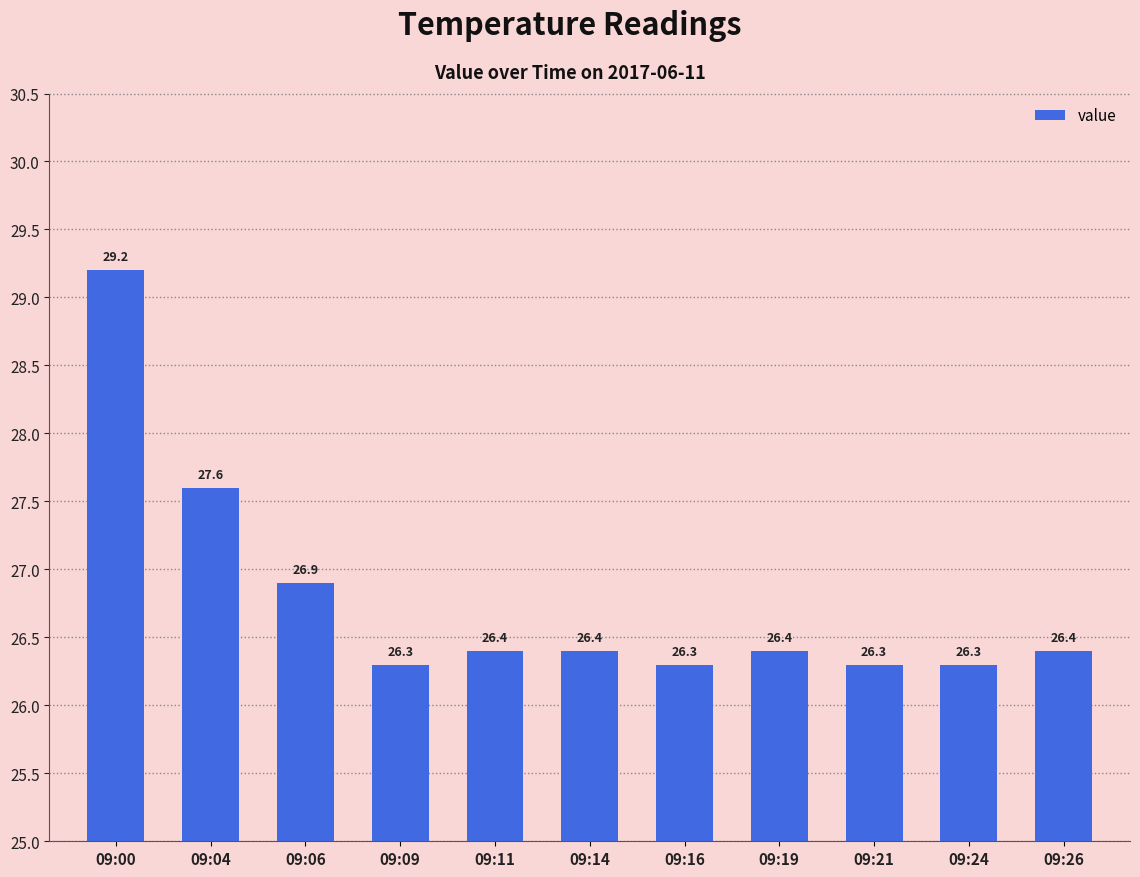

What is the ratio of the value at 09:16 to the value at 09:26?

1.0